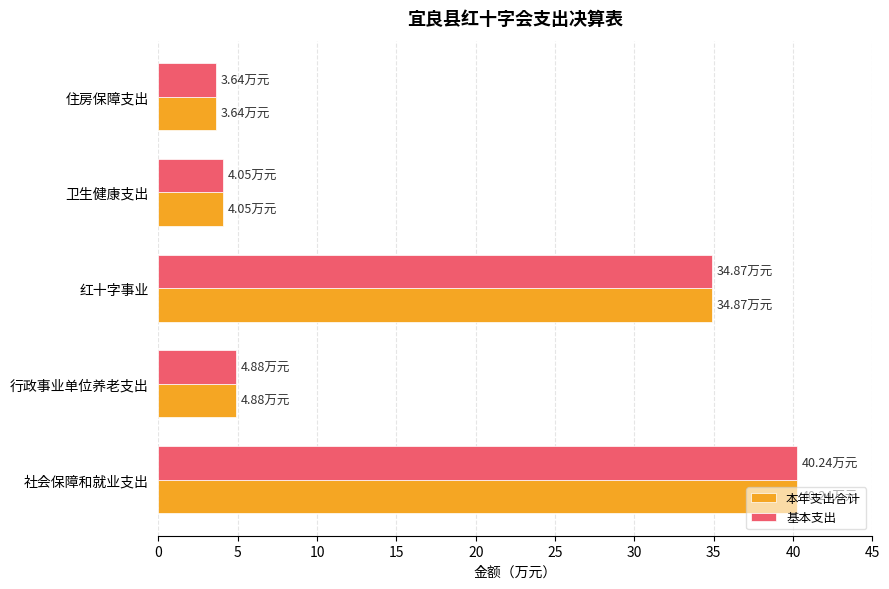

Where is 本年支出合计 nearest to the value 21?

红十字事业